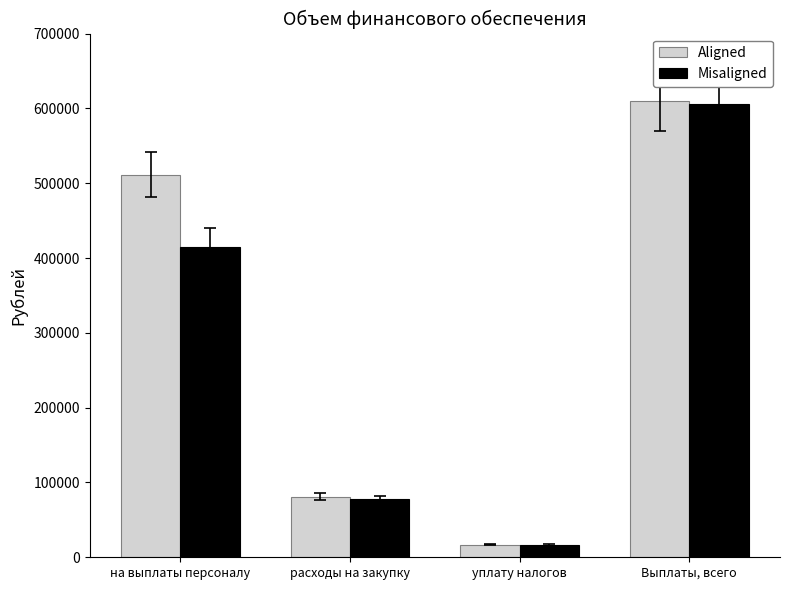

What position from the left is уплату налогов?

3